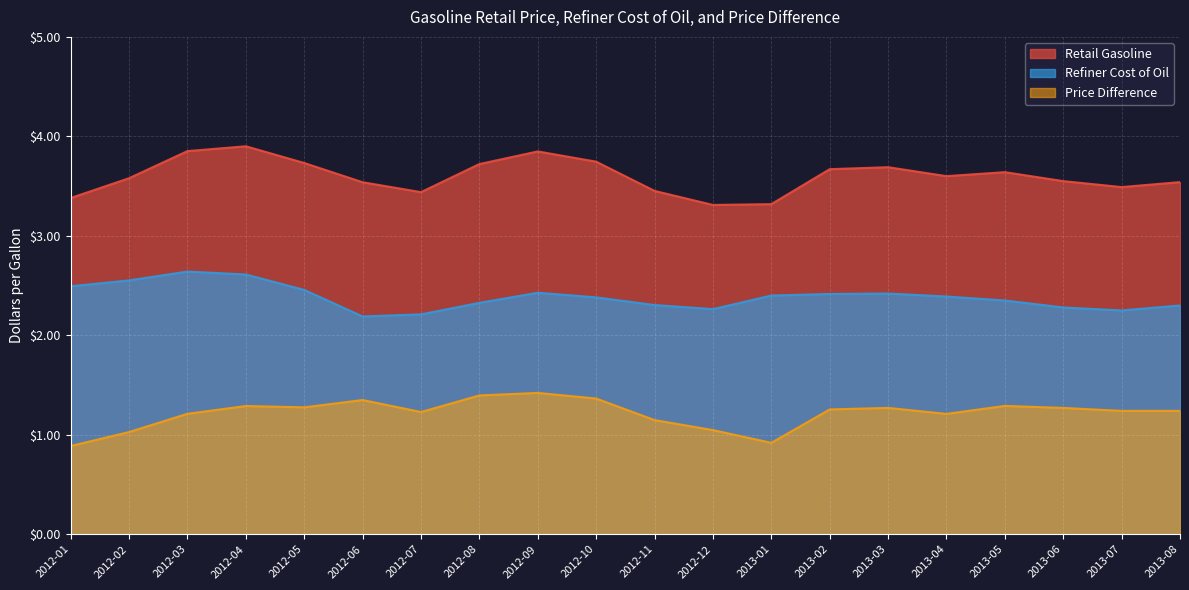

How many lines are shown in the chart?

3